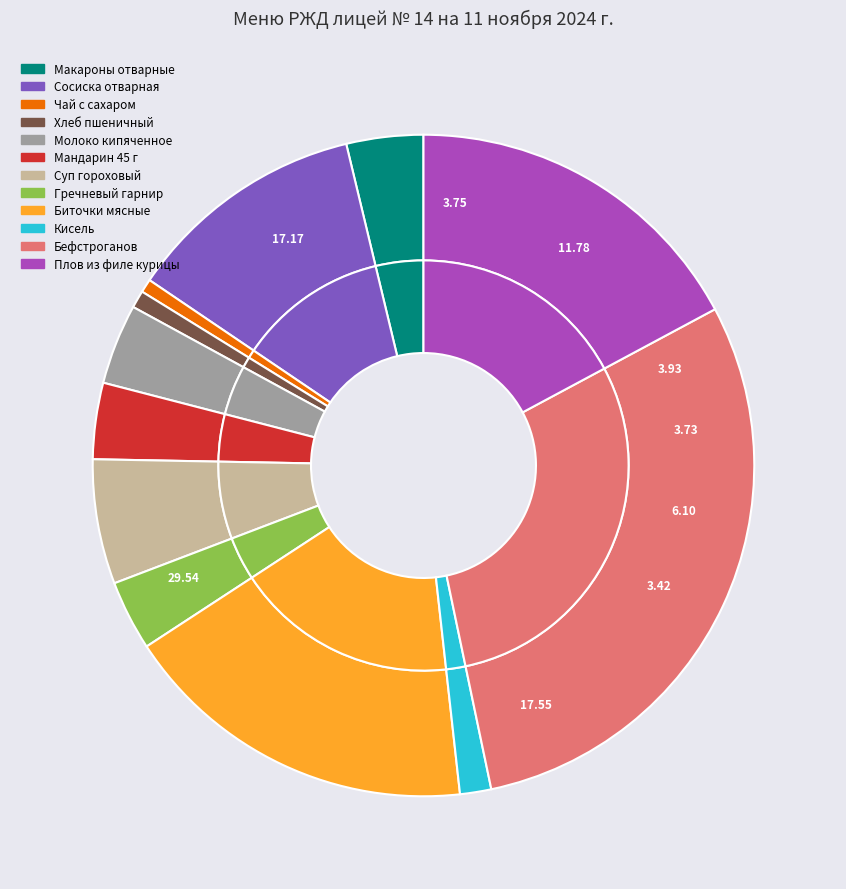

Is there any slice that represents more than half of the pie?

No